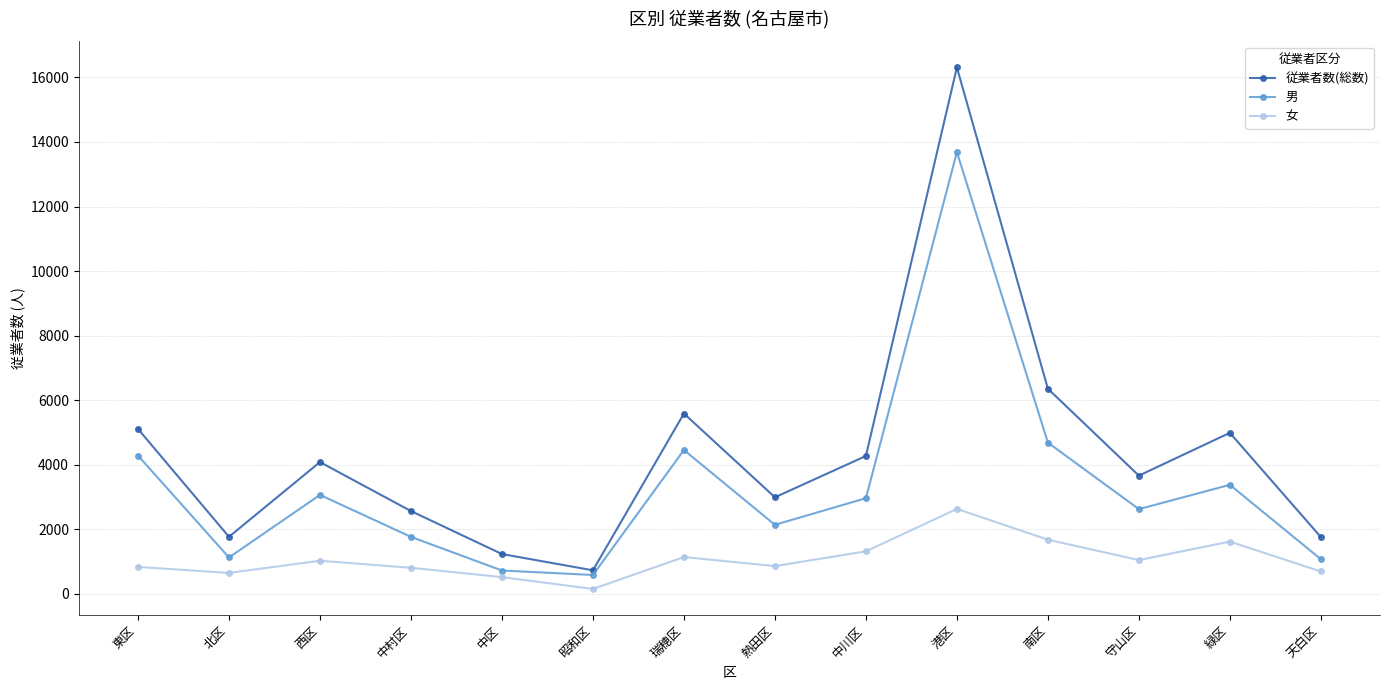

At which label does 男 reach its peak?

港区